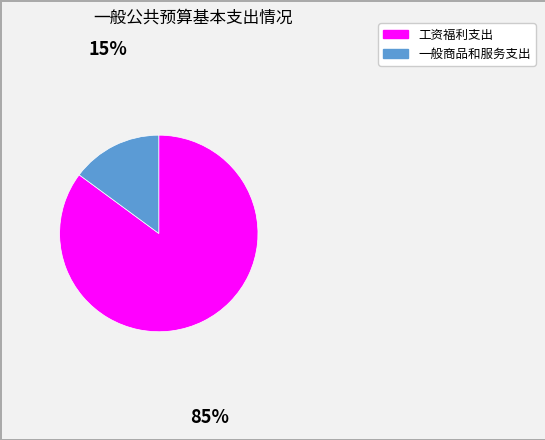

Is it true that 工资福利支出 is 78% of the pie?

False